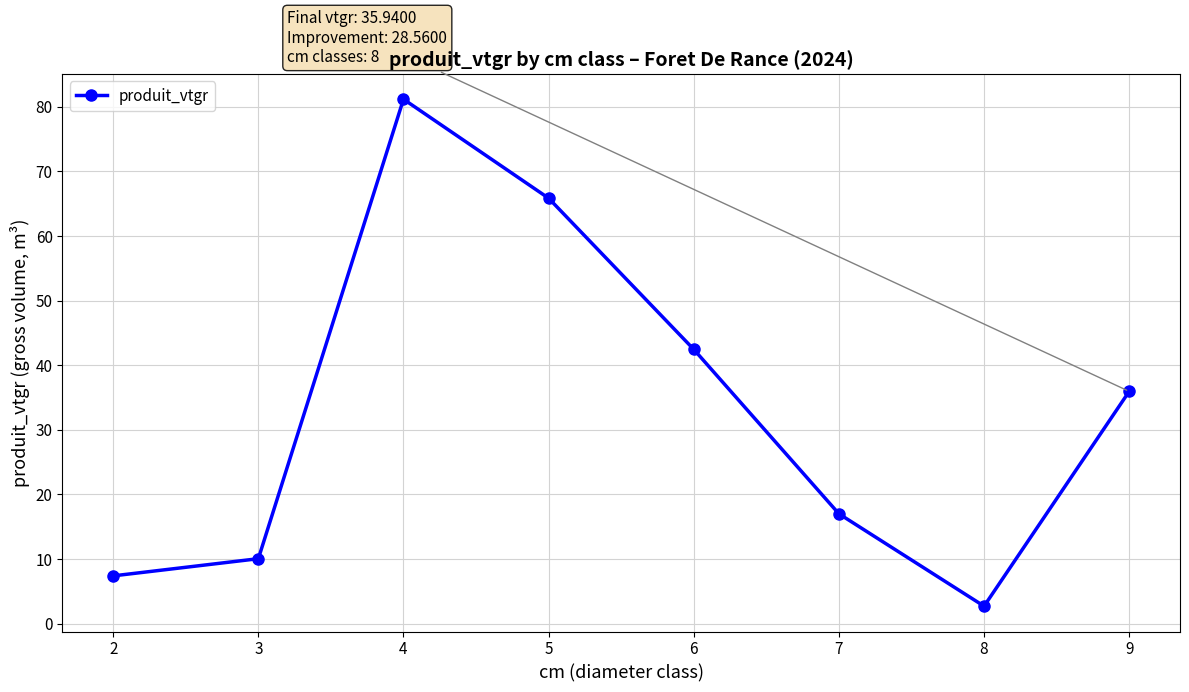

Reading left to right, extract all data points from this chart.

7.4	10.0	81.2	65.8	42.4	17.0	2.7	35.9